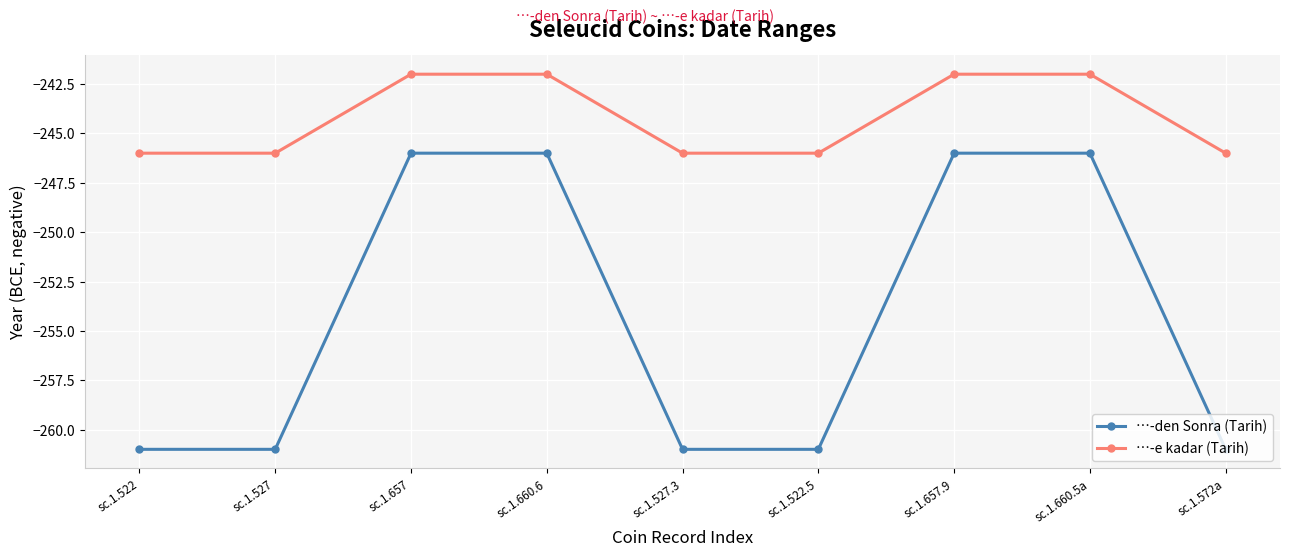

What is the sum of the …-den Sonra (Tarih) values at sc.1.522.5 and sc.1.657?

-507